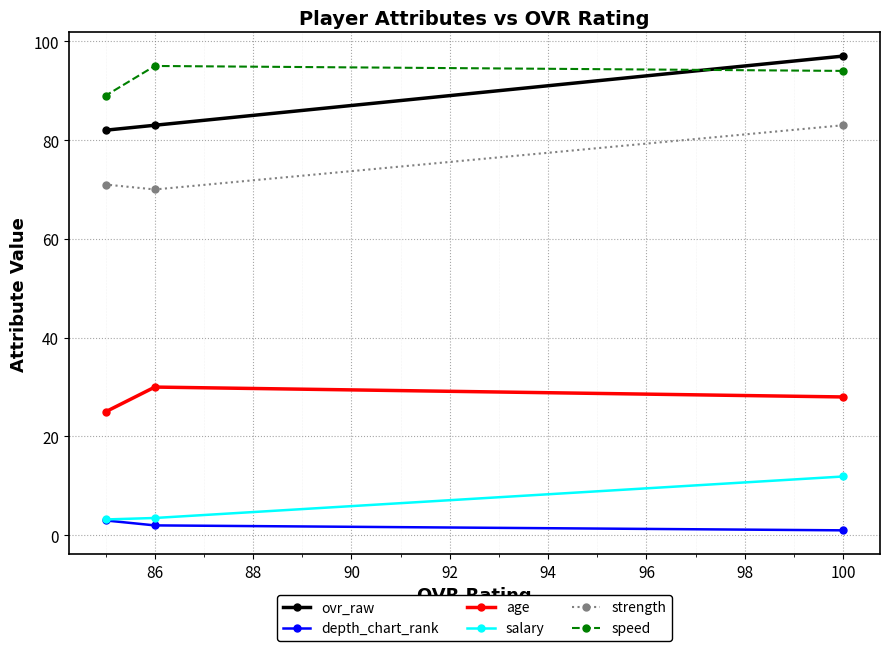

What is the approximate value of salary at 100?

11.9